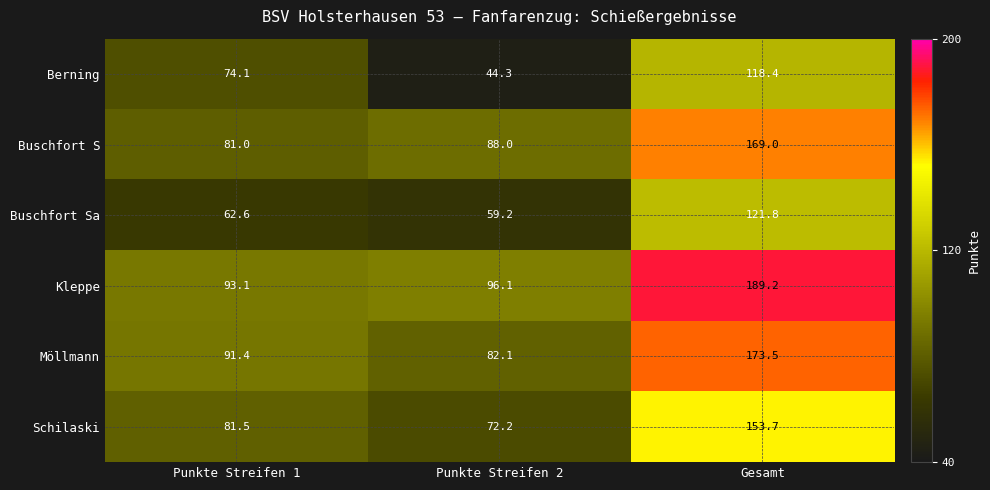

At how many categories does at least one series exceed 61?

3